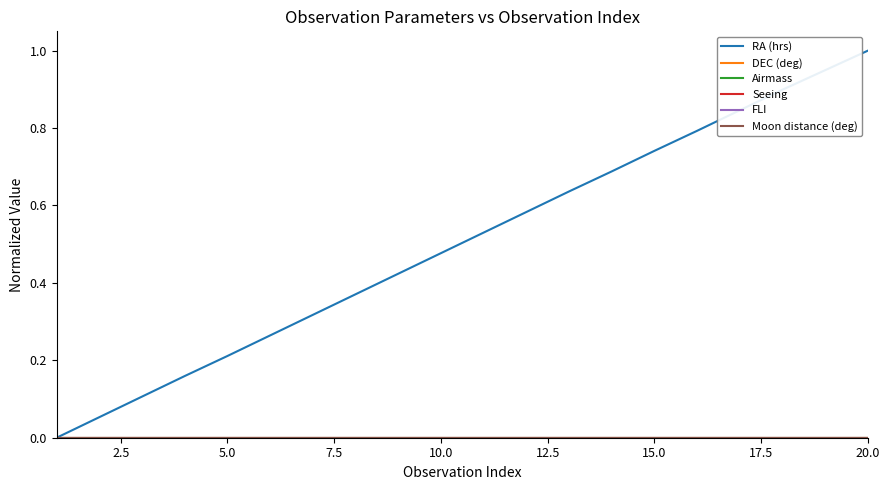

True or false: DEC (deg) and Moon distance (deg) intersect in this chart.

False